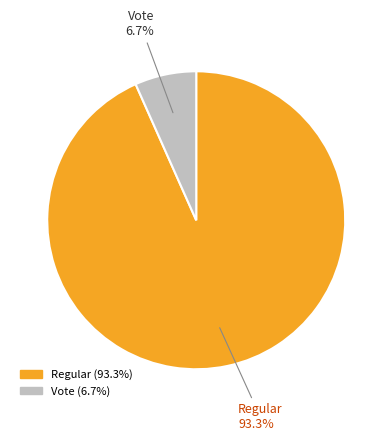

How many slices are in this pie chart?

2